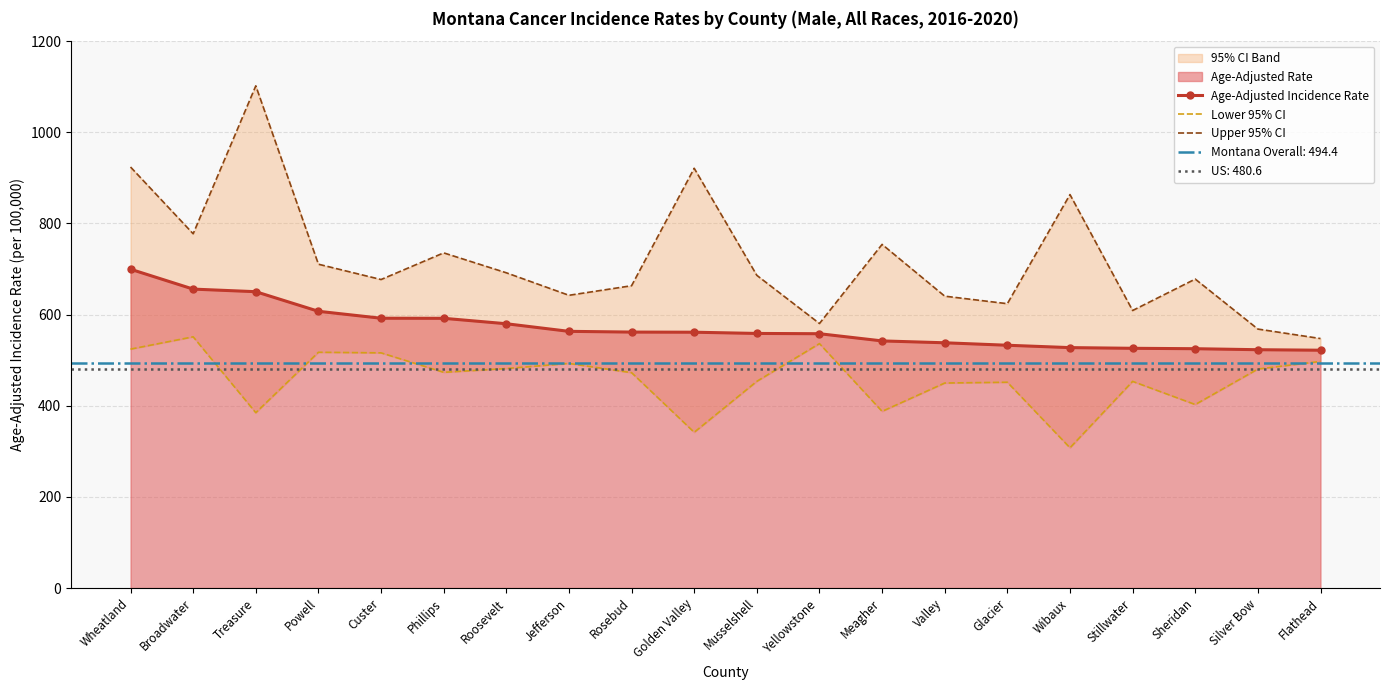

At which category is the sum across all series the highest?

Wheatland